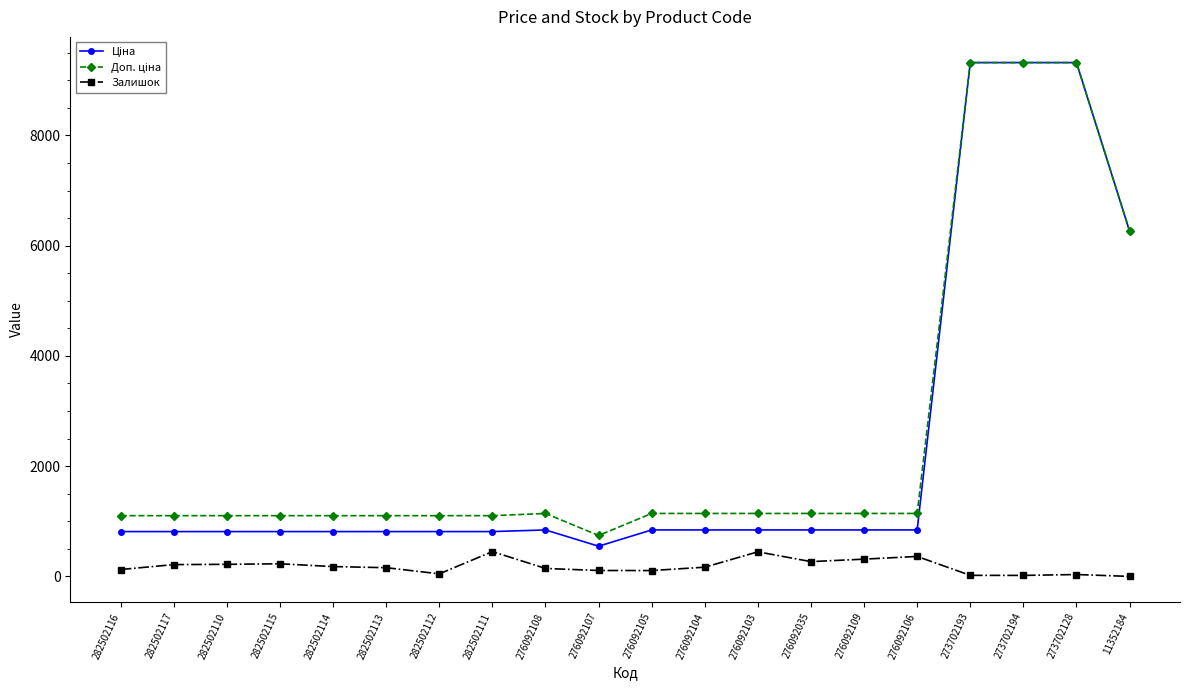

What is the maximum value shown in the chart?

9321.4